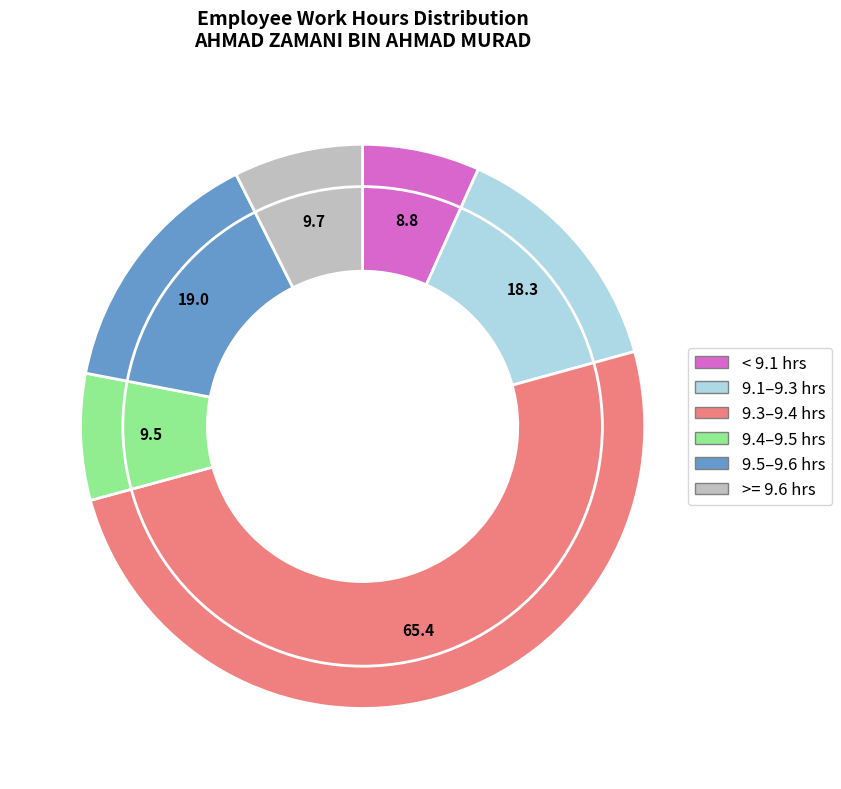

How many segments does this pie chart have?

6